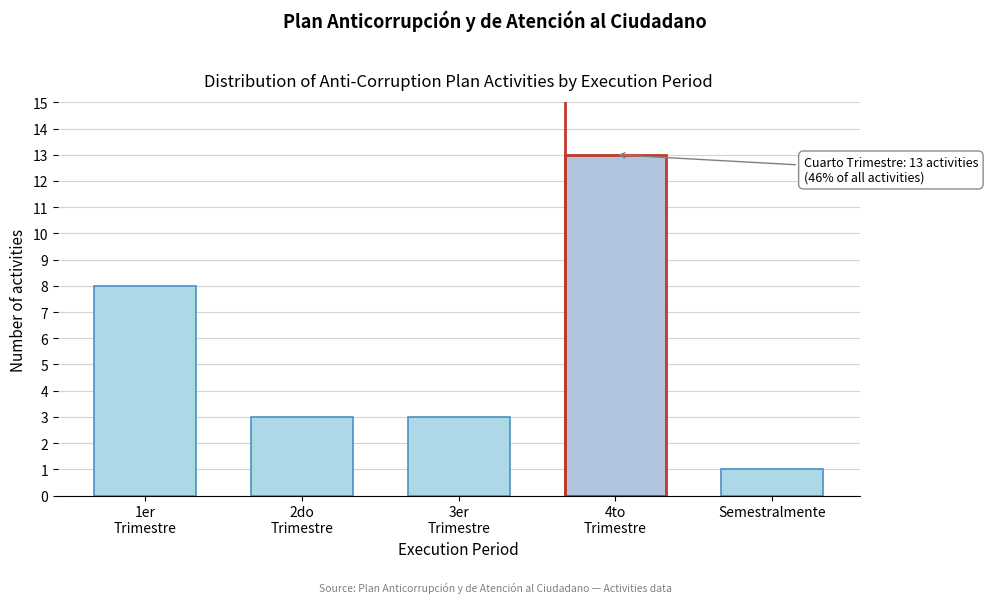

Reading left to right, extract all data points from this chart.

8	3	3	13	1